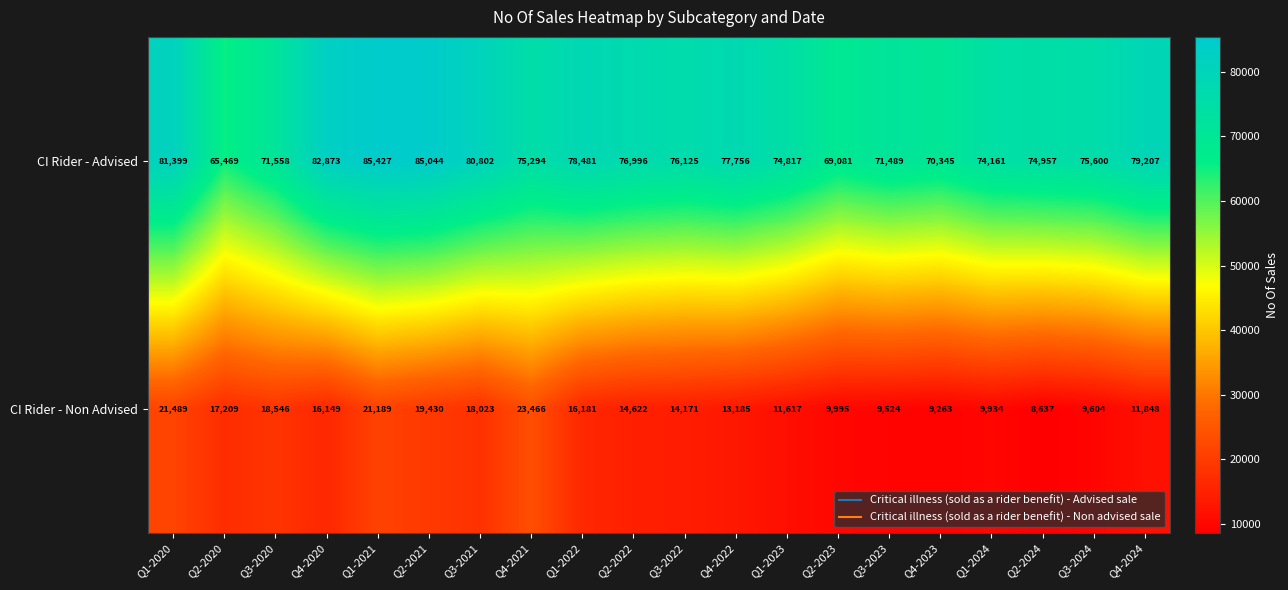

Which series has the largest range (max minus min)?

CI Rider - Advised